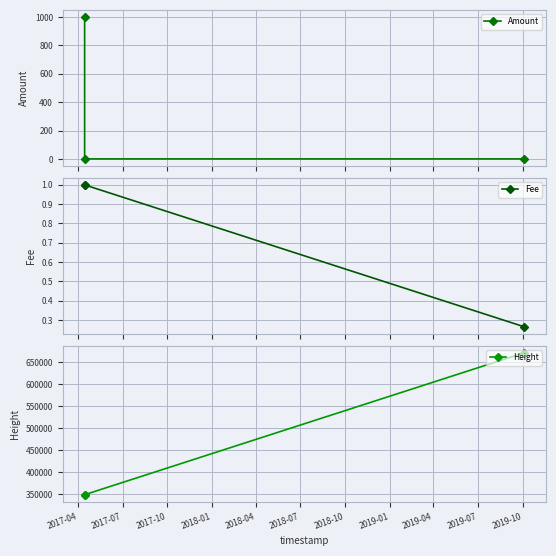

Is the value of Fee at 2017-07 greater than the value of Amount at 2017-07?

Yes